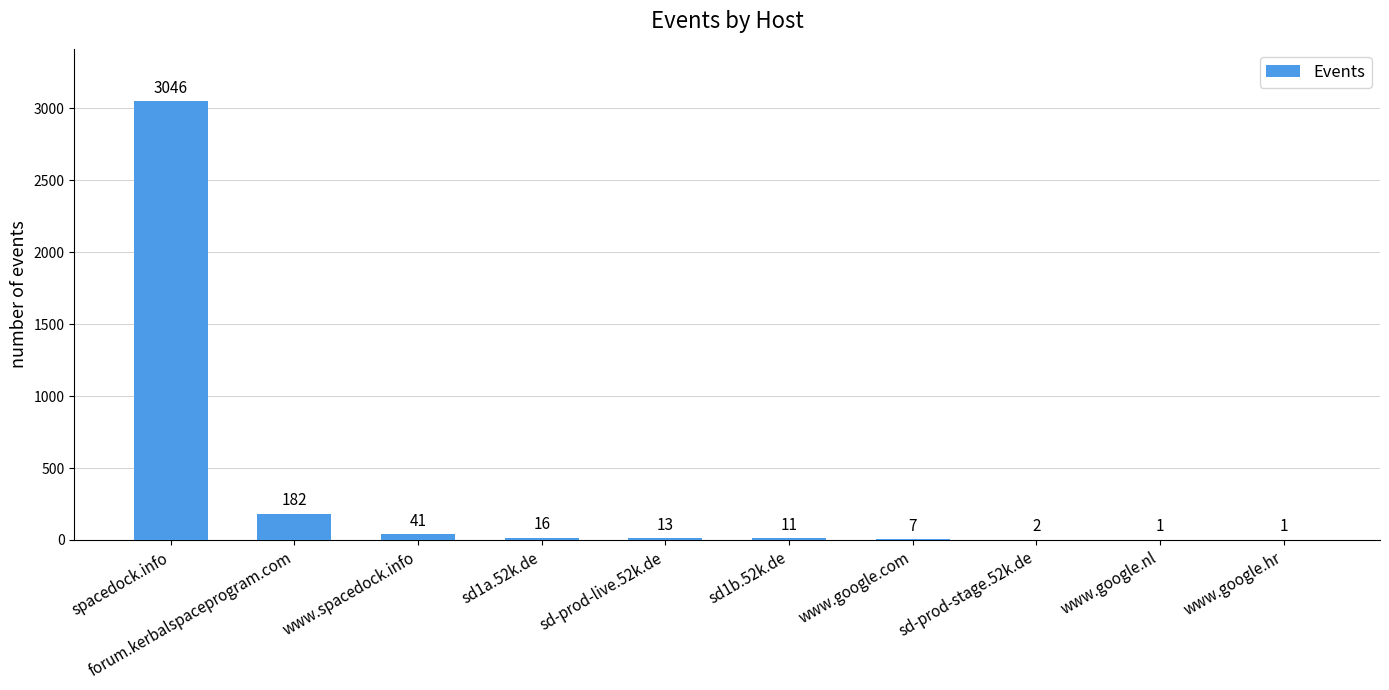

Reading right to left, list all the values displayed in this chart.

1	1	2	7	11	13	16	41	182	3046